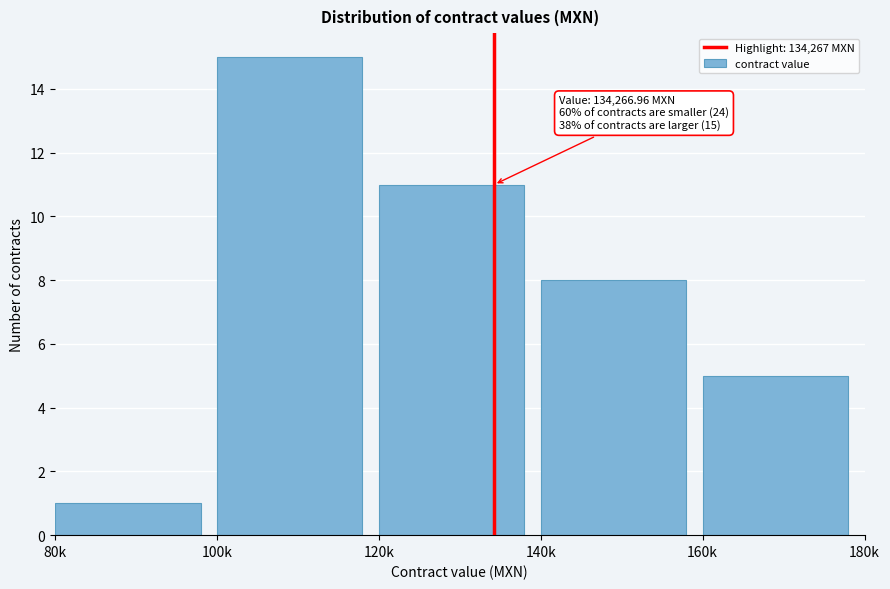

Reading left to right, what are all the values shown in this chart?

80k=1	100k=15	120k=11	140k=8	160k=5